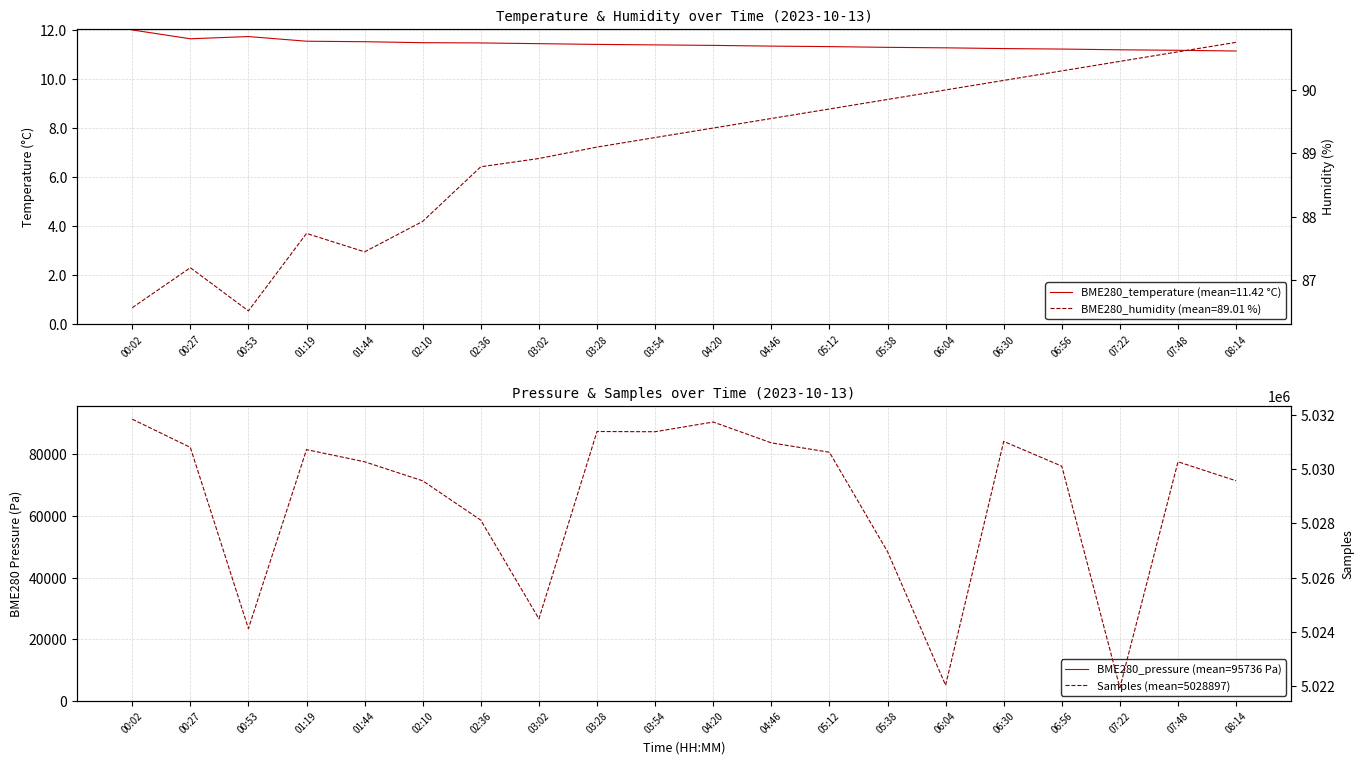

What is the label of the 14th point from the left?

05:38